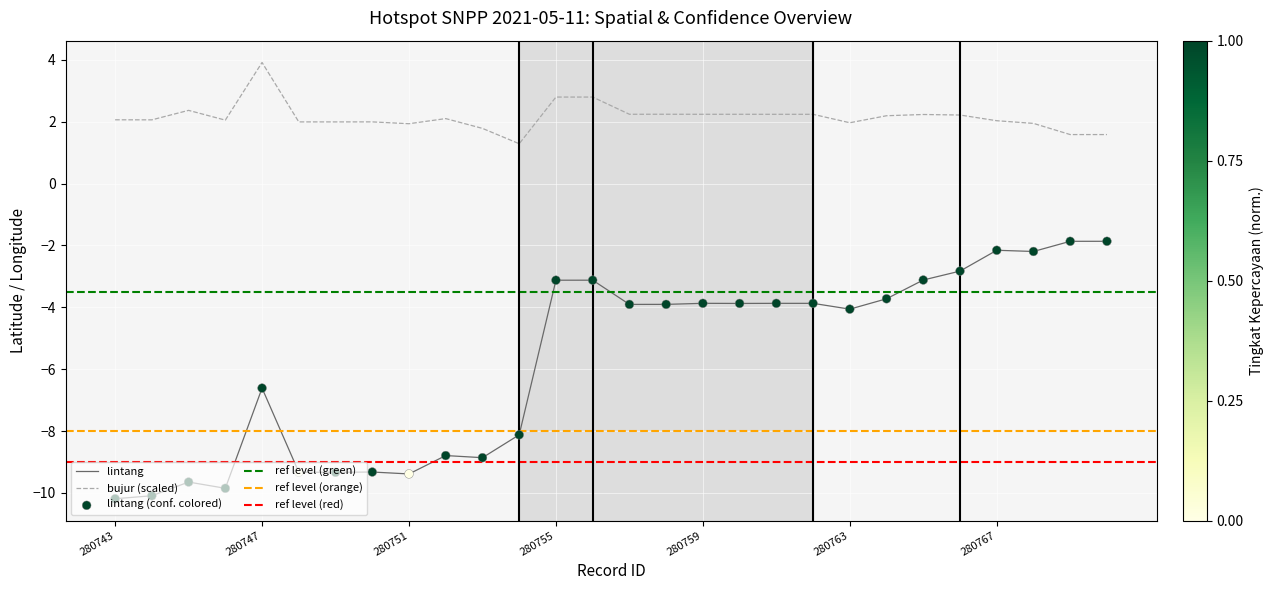

What is the total value across all series at 280768?

-0.2